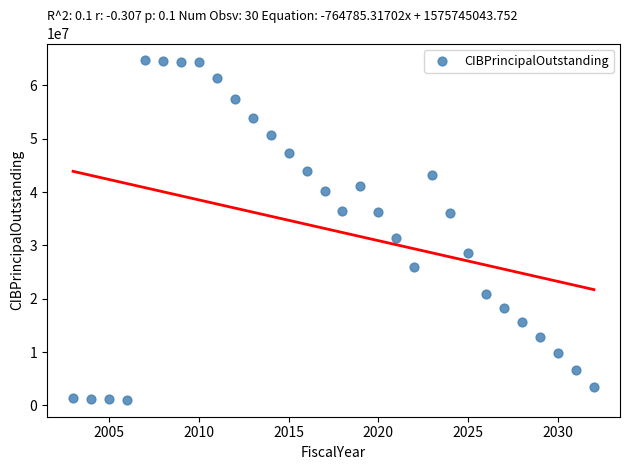

What Y value in the scatter plot is closest to 32857500?

31300000